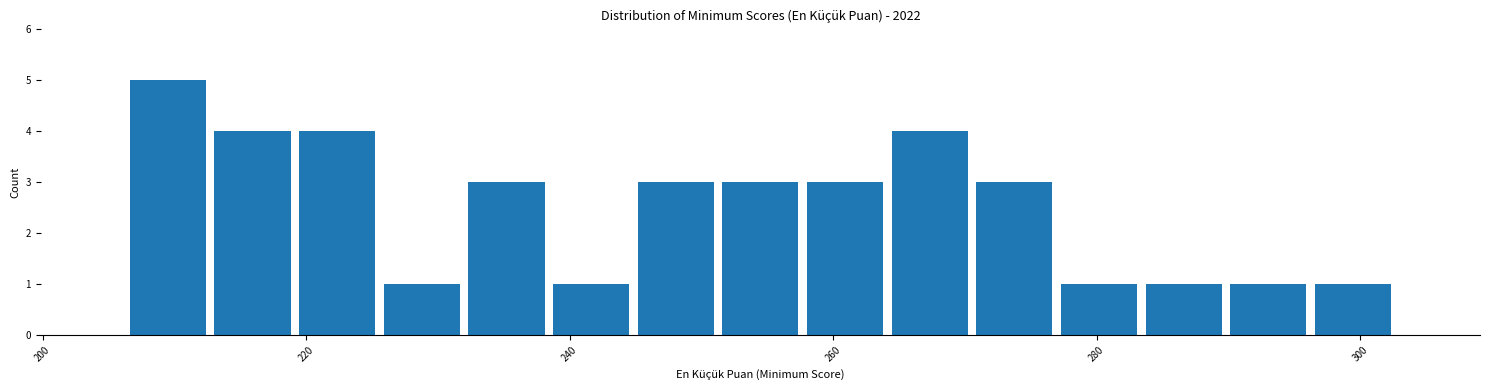

Read against the x-axis, roughly where is the centre of the tallest bar?

210